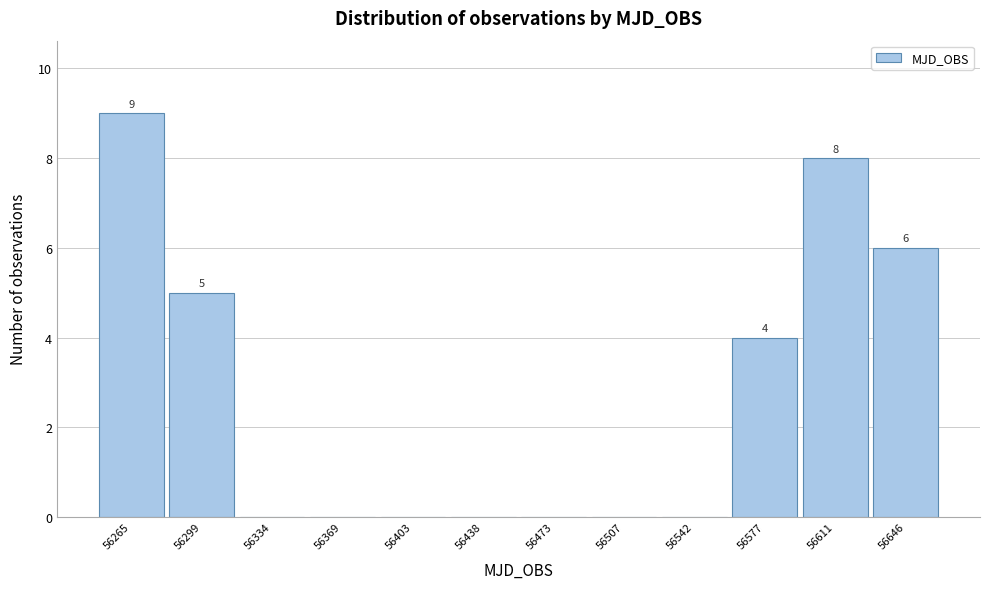

Reading right to left, extract all data points from this chart.

56646=6	56611=8	56577=4	56542=0	56507=0	56473=0	56438=0	56403=0	56369=0	56334=0	56299=5	56265=9